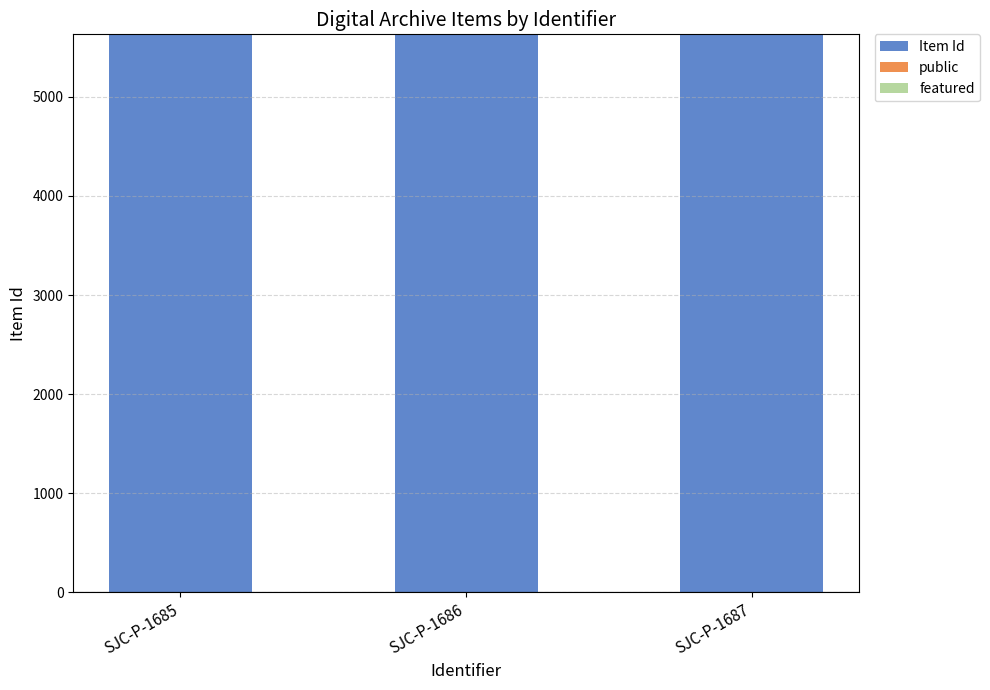

How many series are shown in this chart?

2